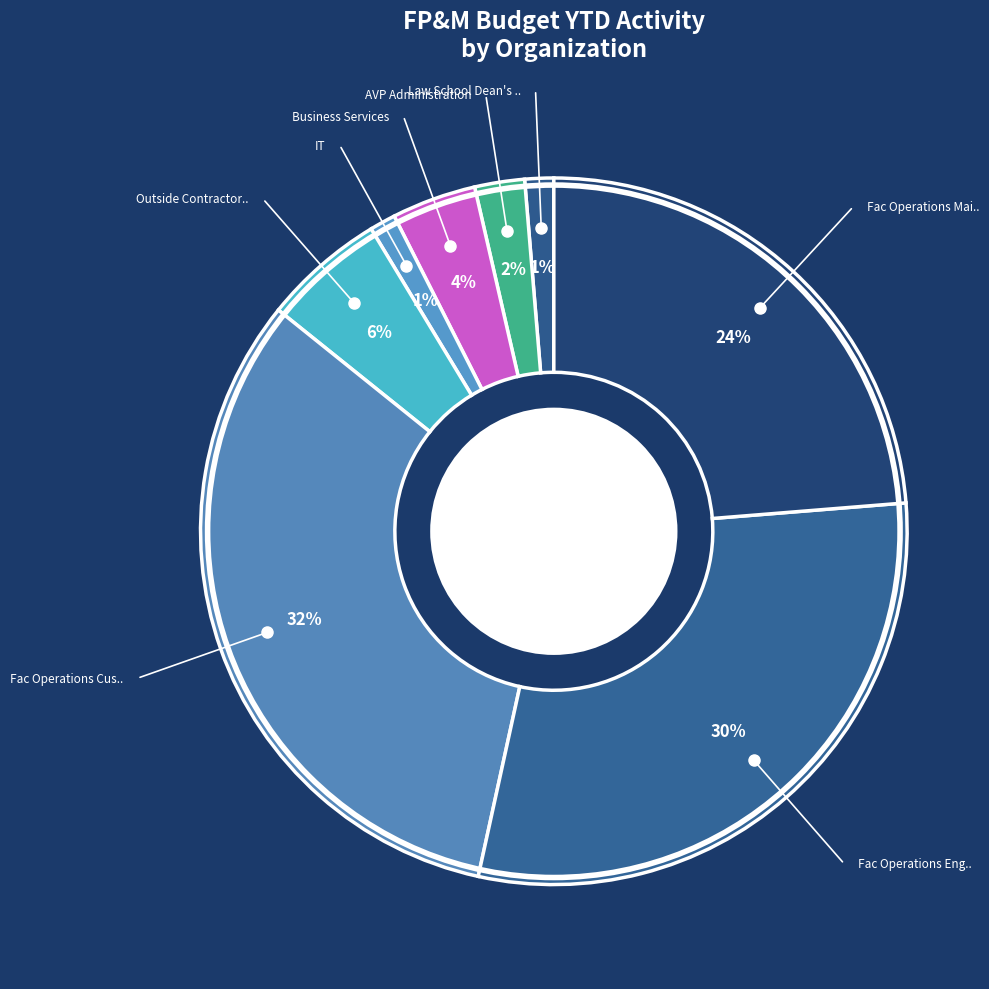

Count the number of slices in the pie.

8